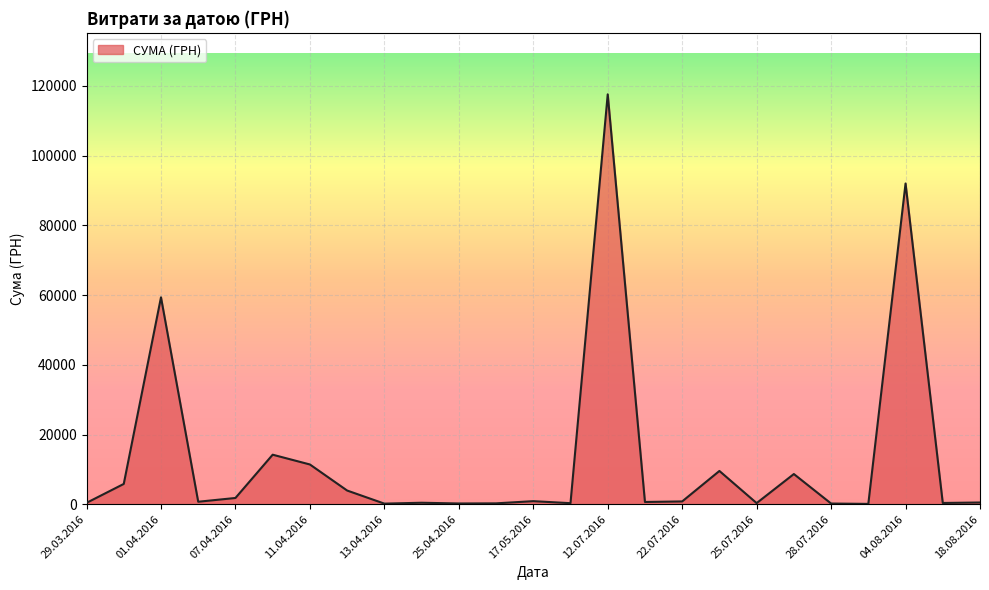

What is the greatest value displayed?

117568.8